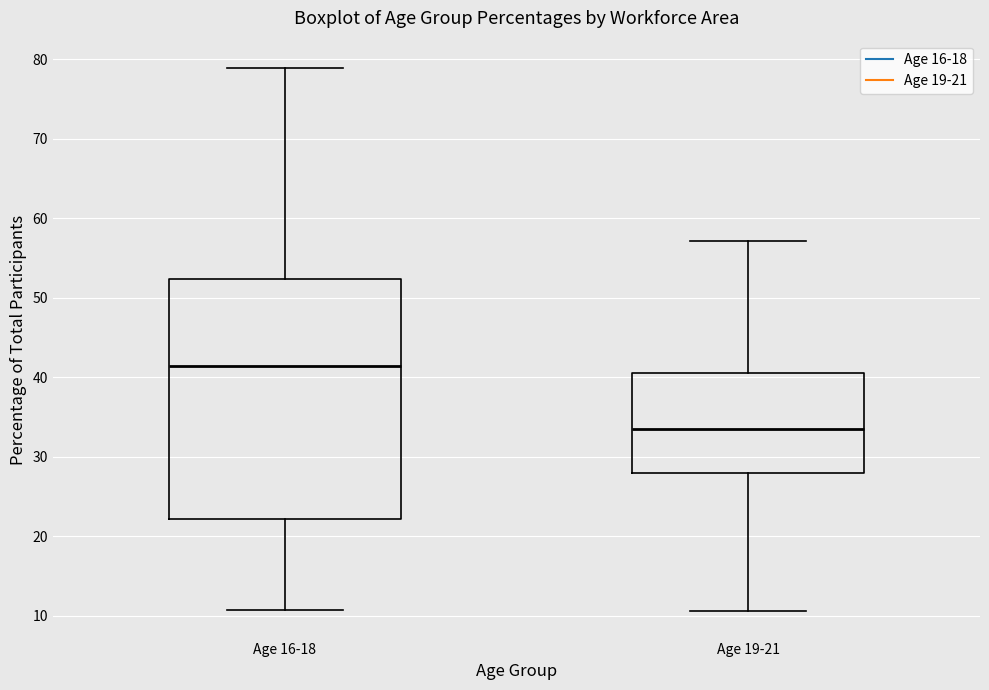

Reading left to right, read every box against the y-axis: the position of its median line, the range the box covers, and the ends of its whiskers. The values are not printed on the chart, so give them approximately, as read against the axis.

Age 16-18: median 41, box 22 to 52, whiskers 11 to 79
Age 19-21: median 34, box 28 to 41, whiskers 11 to 57